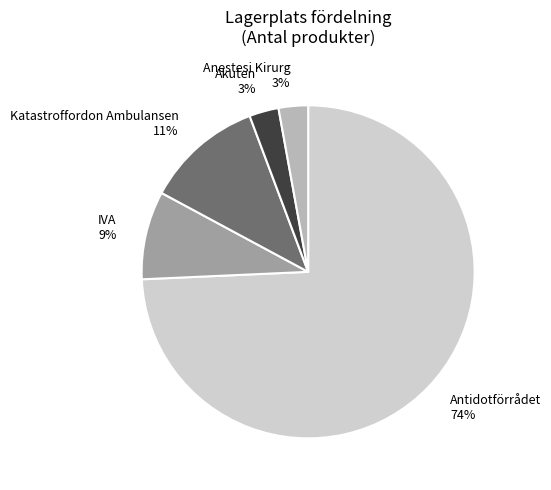

To the nearest percent, what is the combined percentage of Akuten and Katastroffordon Ambulansen?

14%